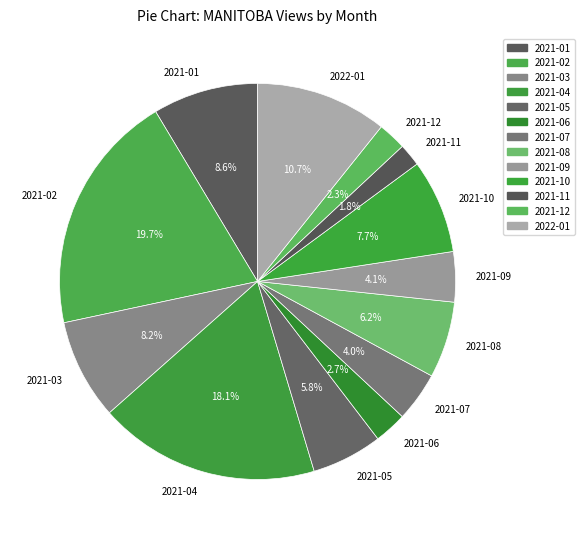

To the nearest percent, what portion does 2021-04 represent?

18%